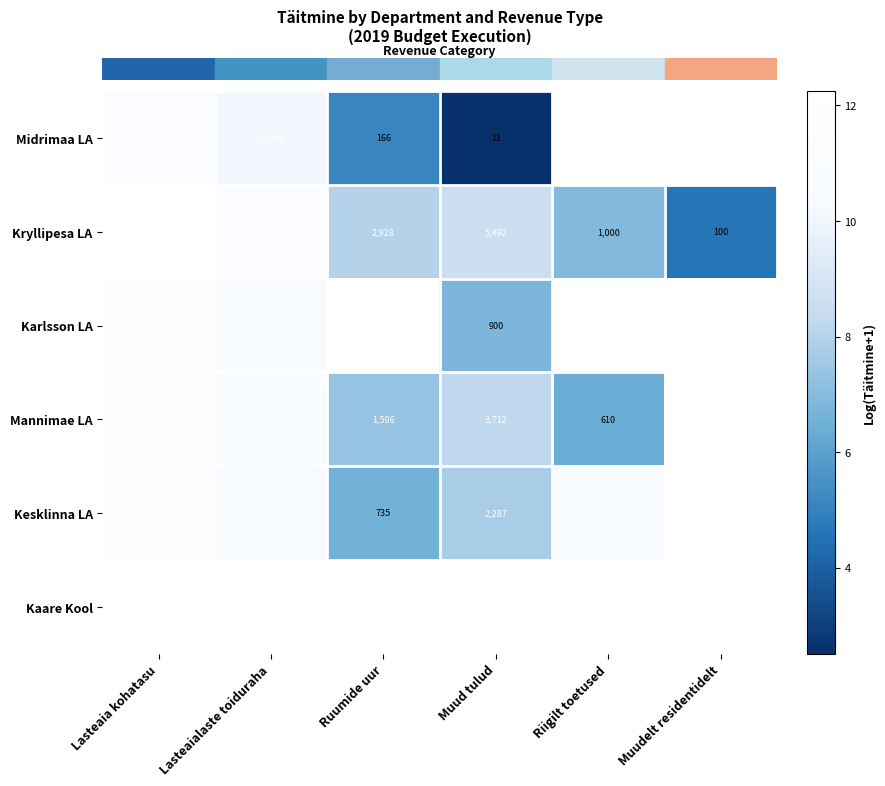

At how many categories does at least one series exceed 10?

3